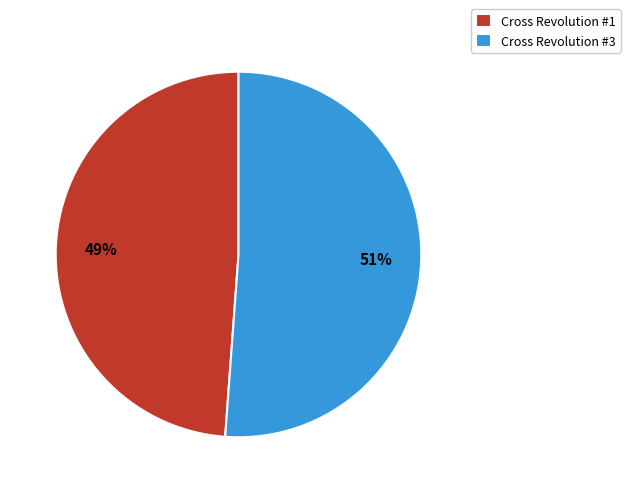

Count the number of slices in the pie.

2